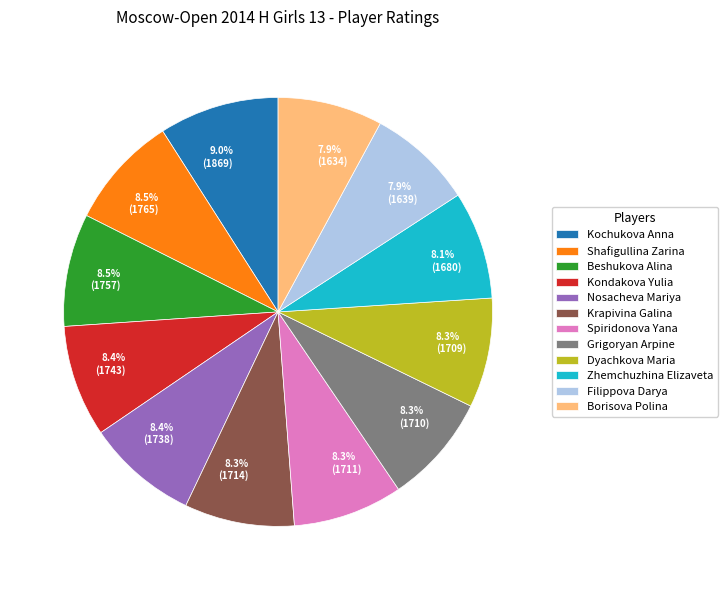

Combined, do Kochukova Anna and Dyachkova Maria account for over 50%?

No